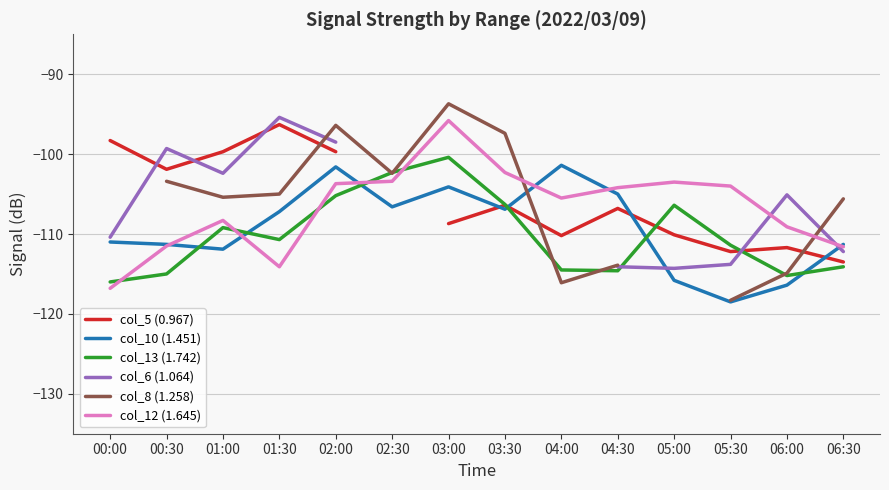

Which category has the lowest value across all series?

05:30